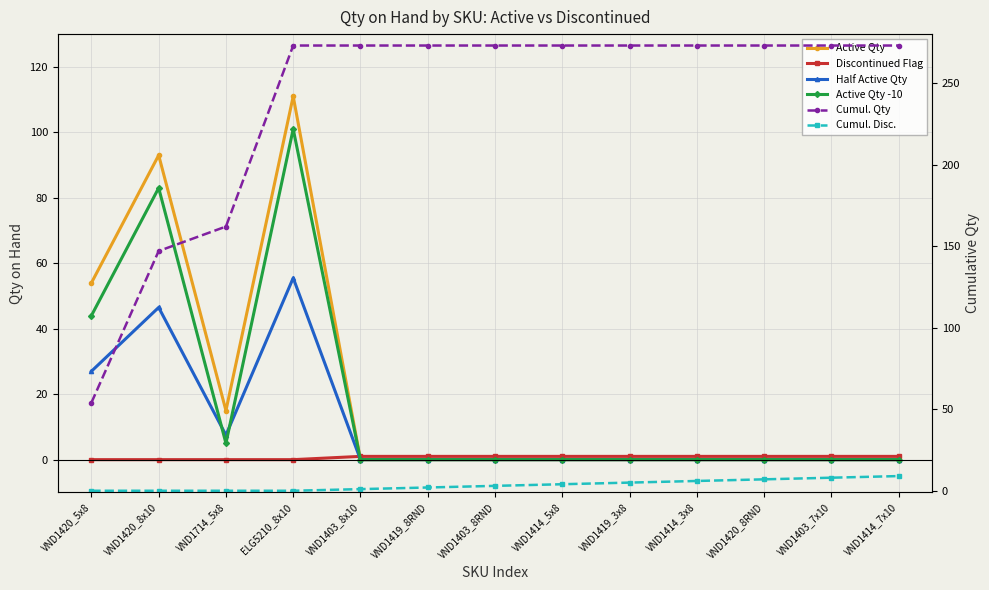

What is the average value of the Half Active Qty series?

10.5